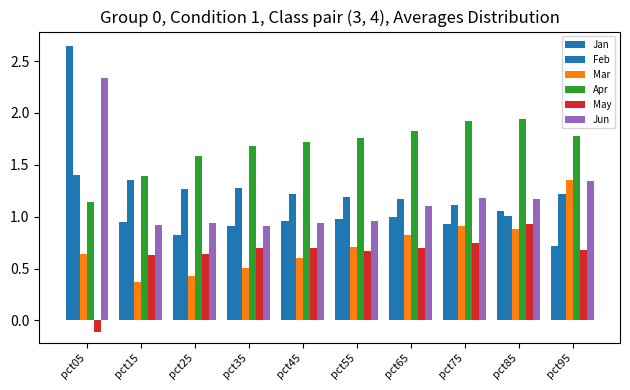

What is the difference between the maximum and minimum values in the Feb series?

0.4